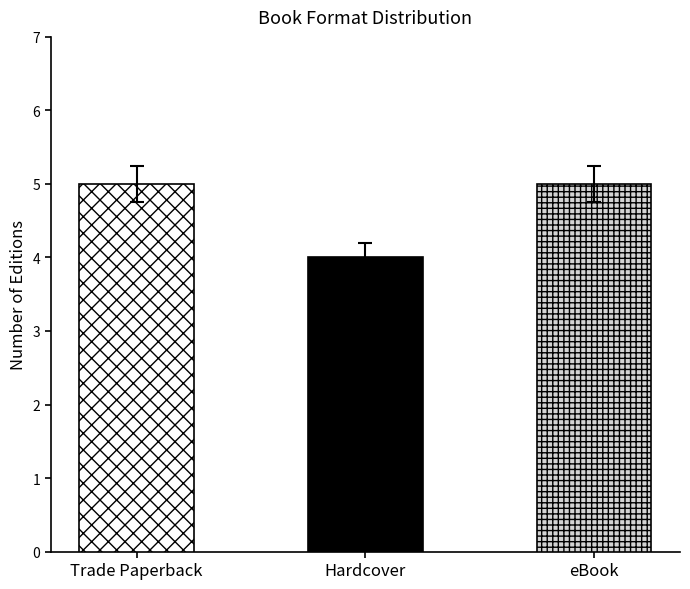

Which label corresponds to the largest value in the chart?

Trade Paperback